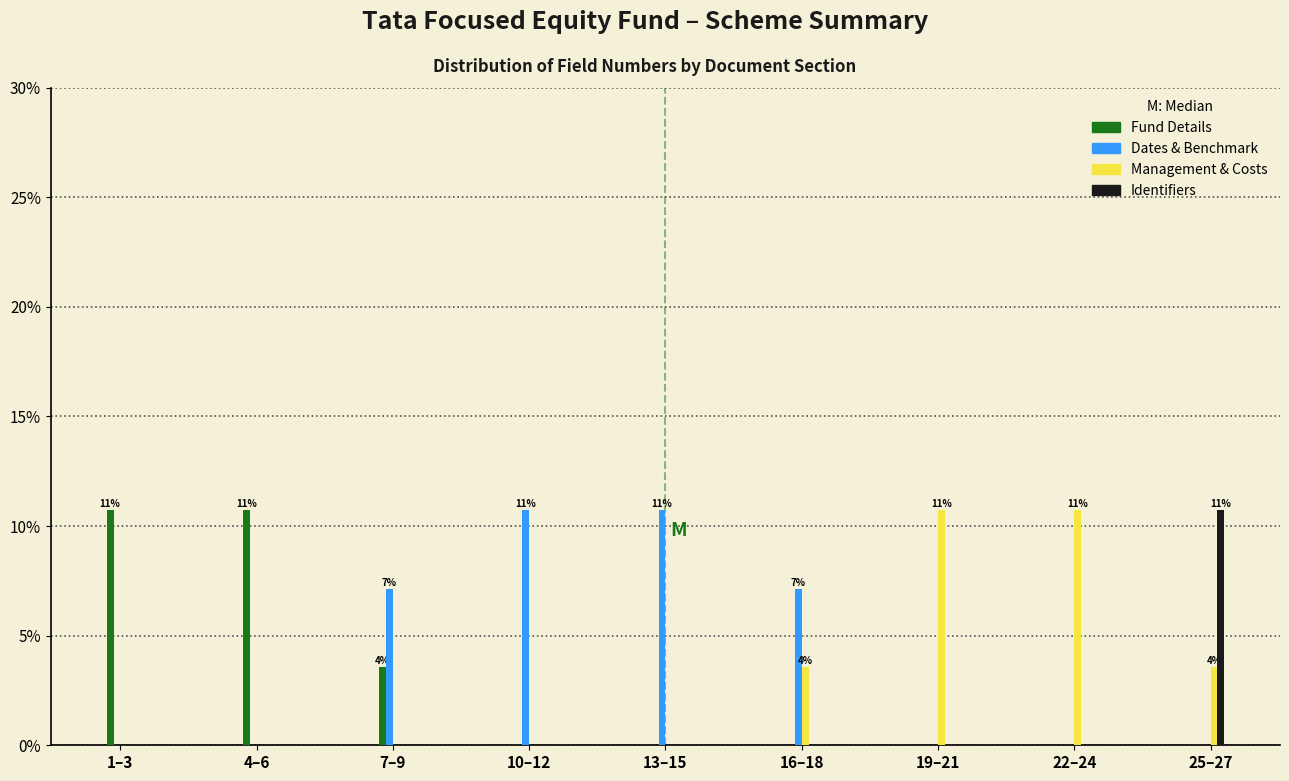

The Identifiers series shows 3.9 at 16–18. True or false?

False